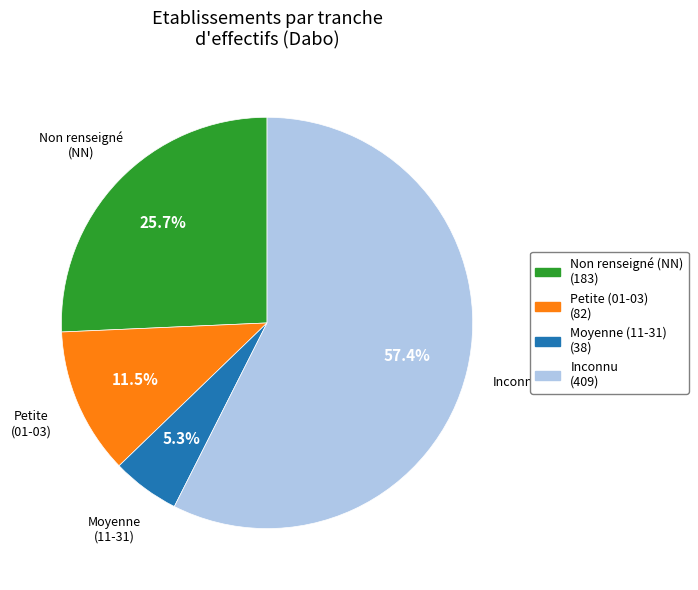

Does any single category account for the majority?

Yes